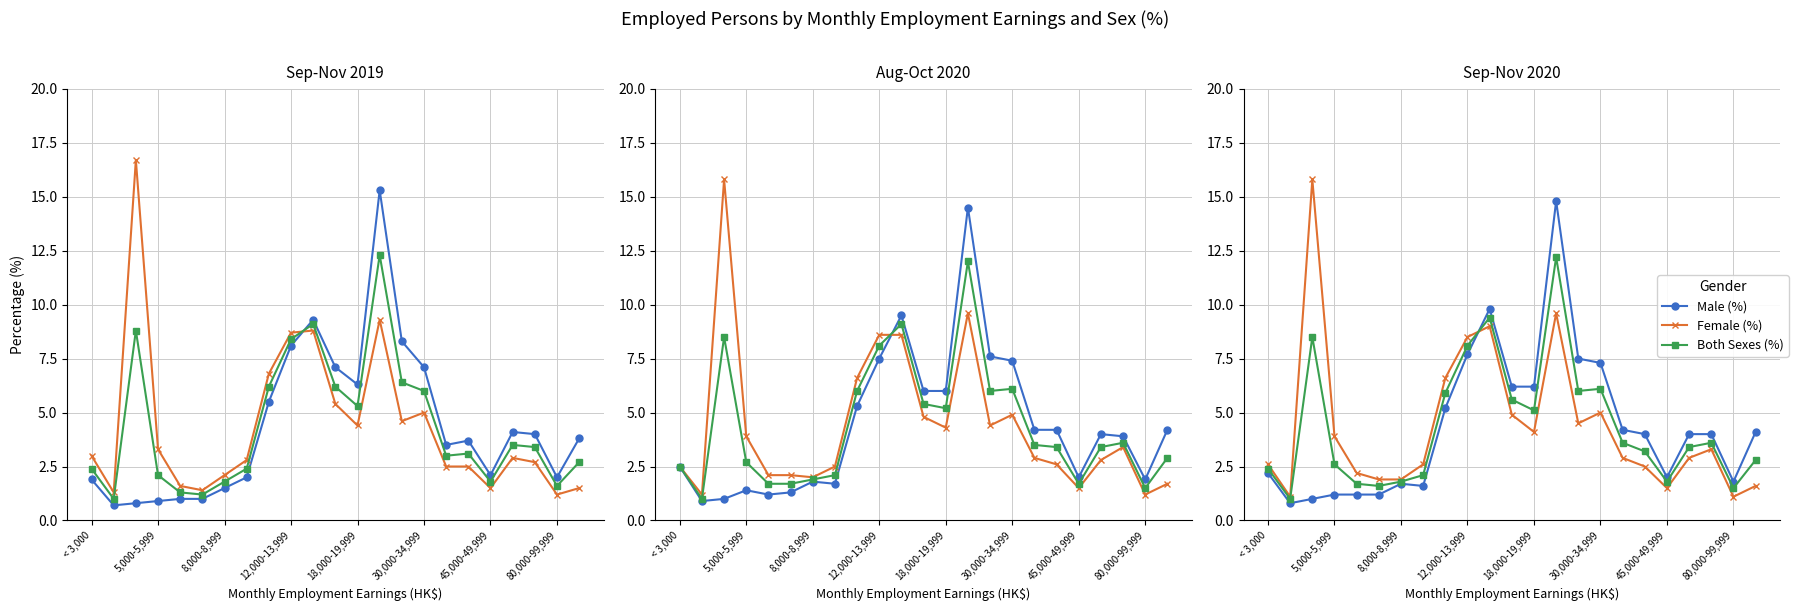

What is the average value of the Both Sexes (%) series?

4.3